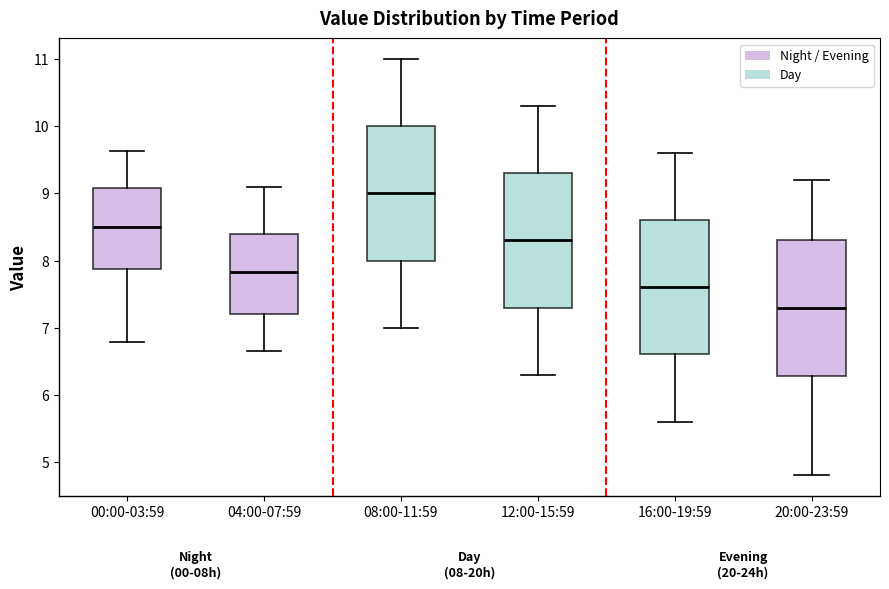

Which box's median line is the lowest?

20:00-23:59